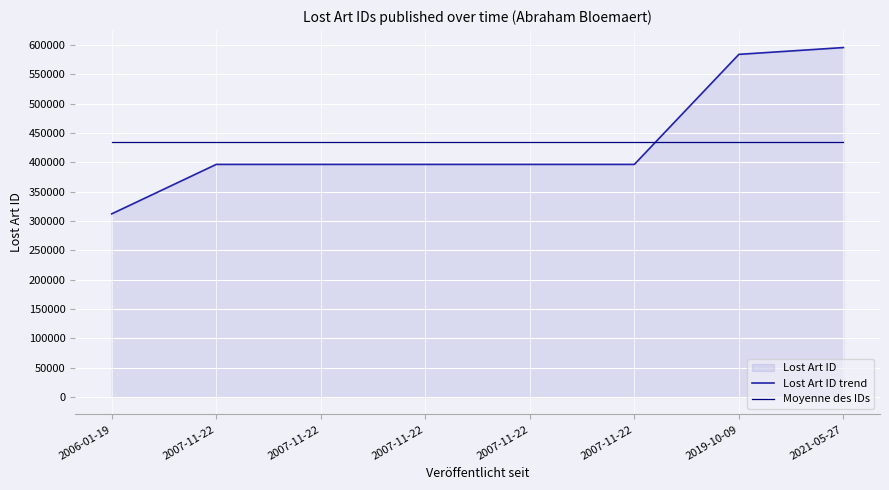

What is the label of the 1st point from the right?

2021-05-27